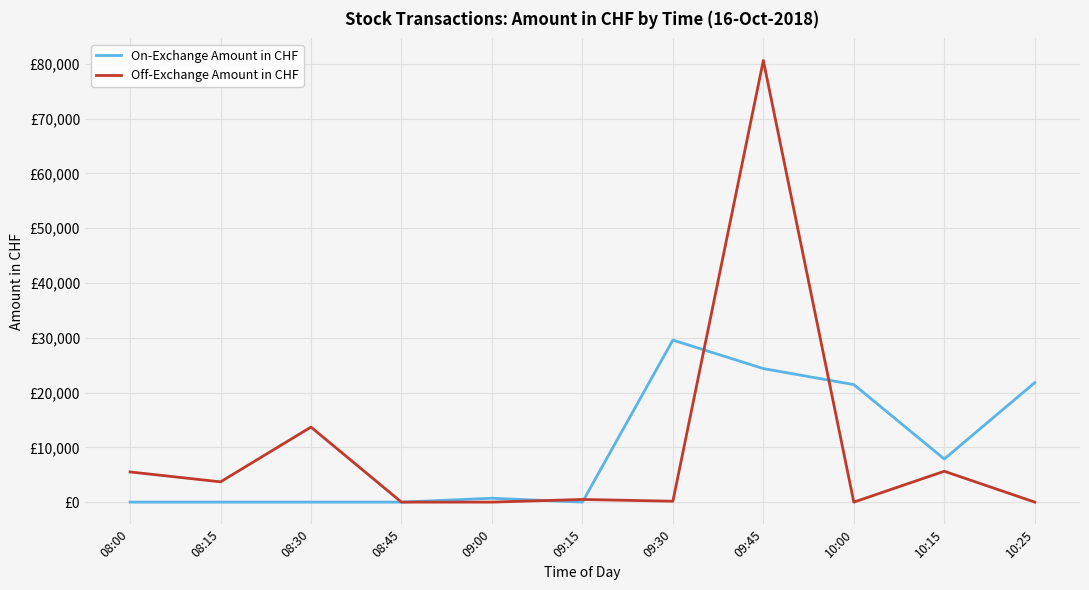

Between 08:00 and 08:30, which series saw the biggest shift?

Off-Exchange Amount in CHF